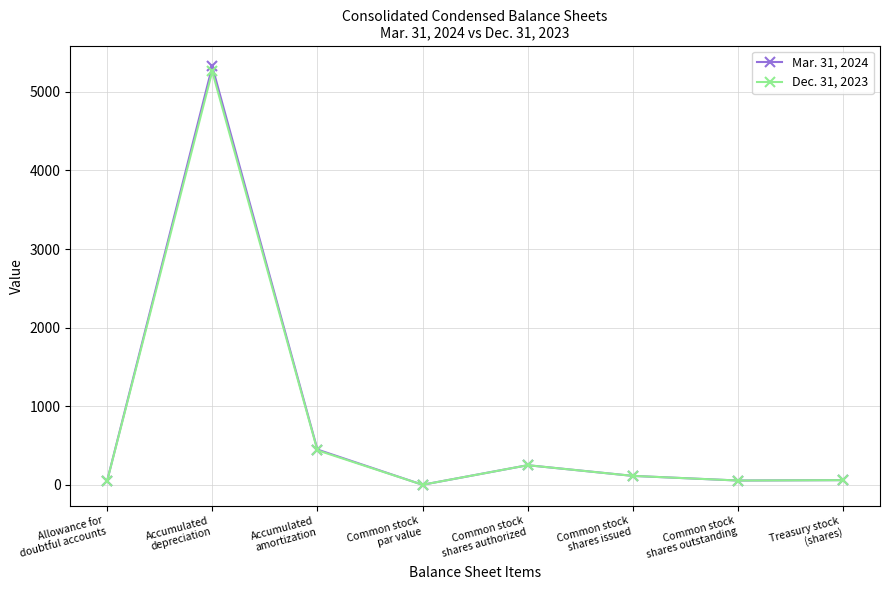

At how many categories does at least one series exceed 1136?

1